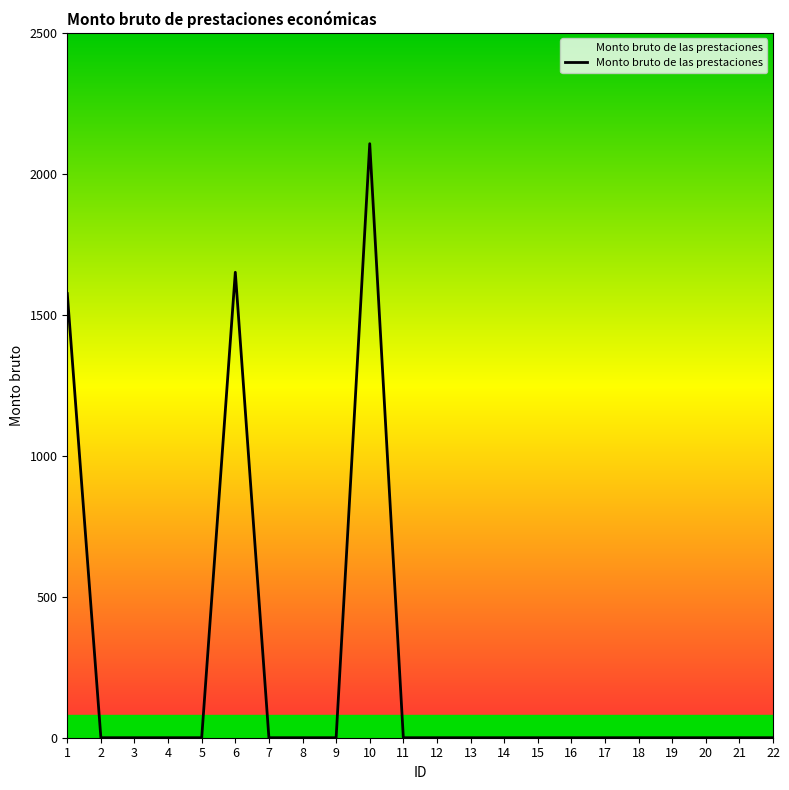

Is this an area chart (filled region under the line)?

No